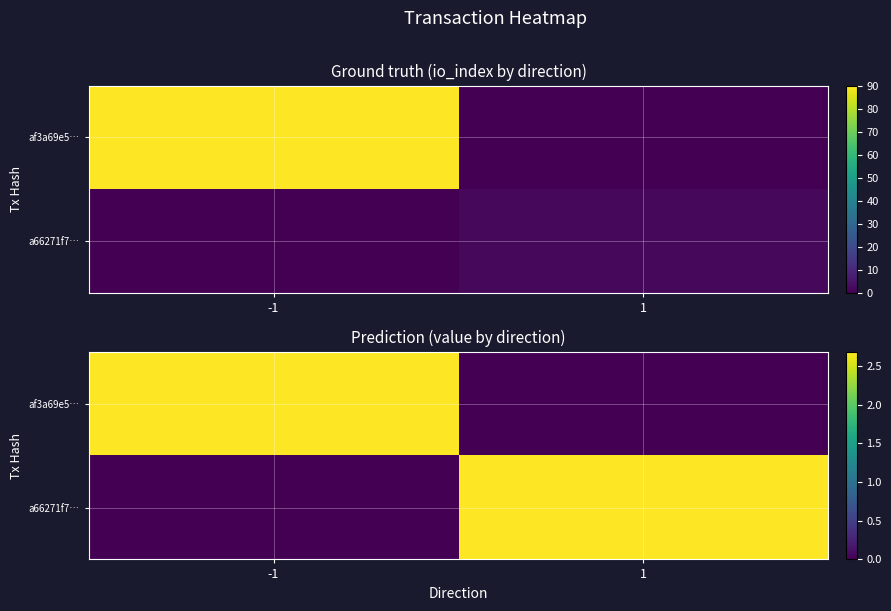

Where is af3a69e5… nearest to the value 1?

1